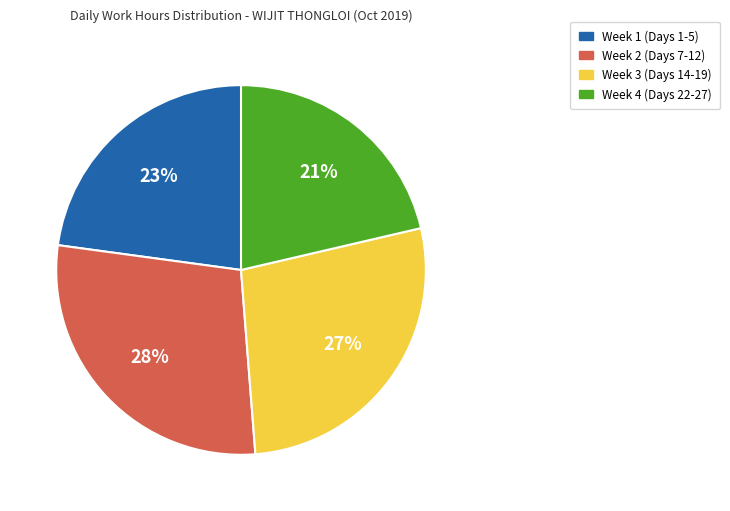

Between Week 2 (Days 7-12) and Week 3 (Days 14-19), which is larger?

Week 2 (Days 7-12)